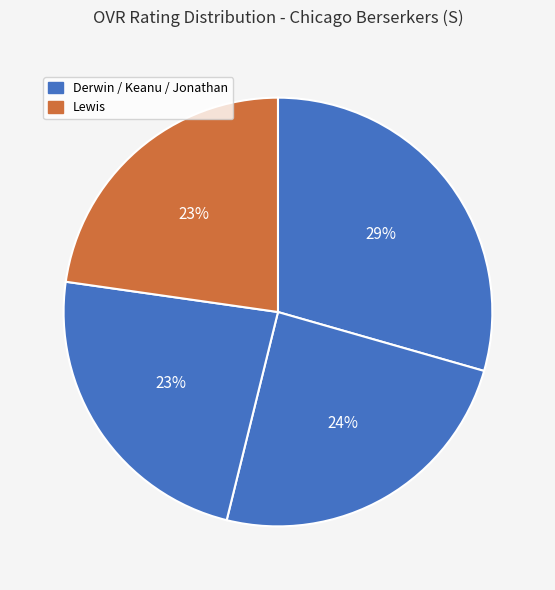

Count the number of slices in the pie.

4